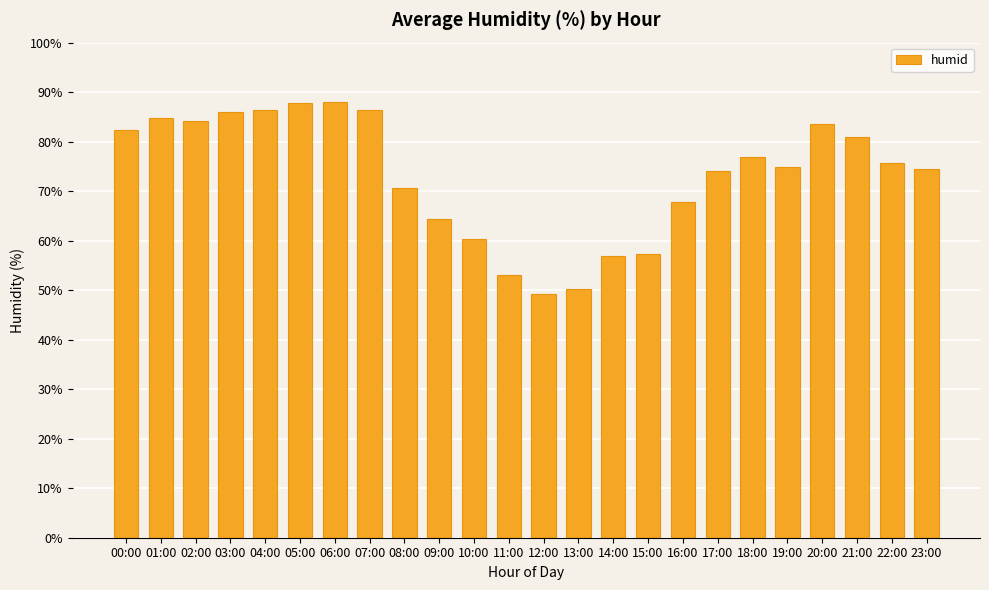

Between 15:00 and 20:00, which is larger?

20:00